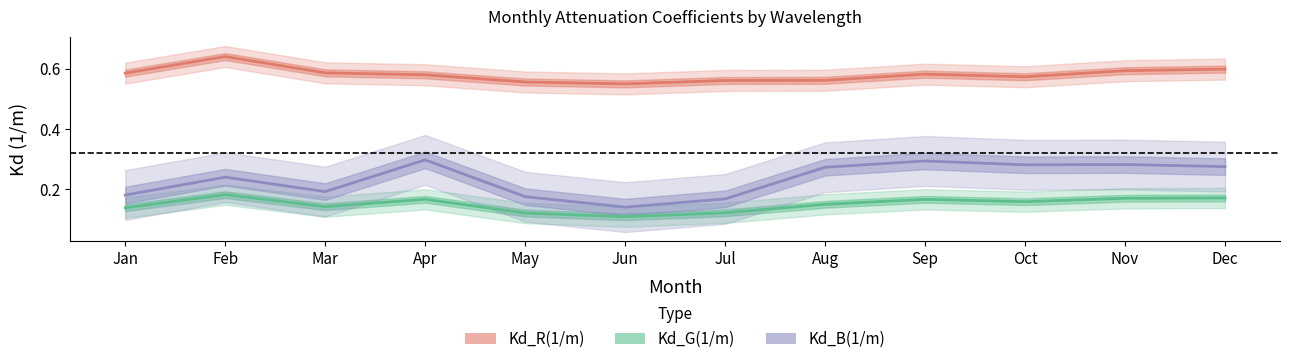

At which category does Kd_B(1/m) reach its first local peak?

Feb